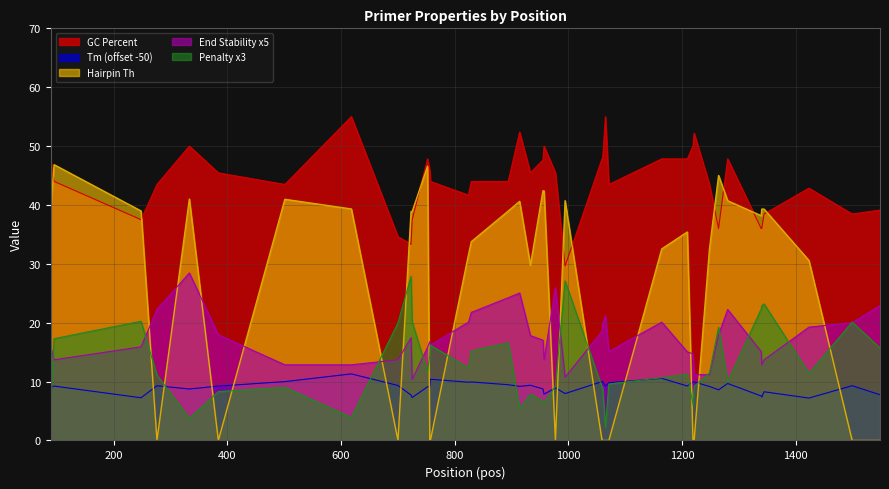

What is the sum of all PRIMER_LEFT_0_TM values?

362.1